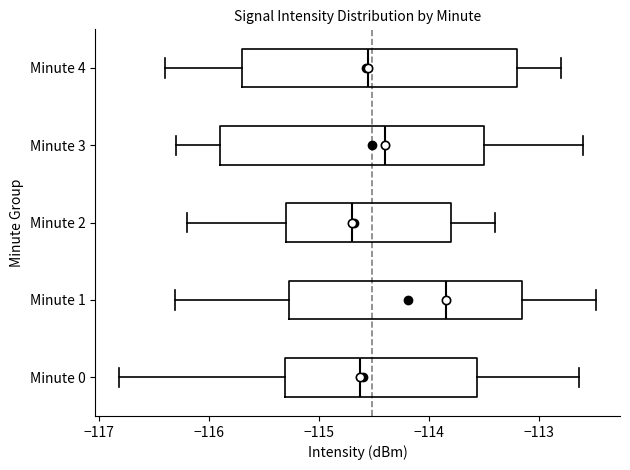

Reading bottom to top, transcribe this box plot: for each box, give where its median line is, the range the box spans, and where its two whiskers end, as read against the x-axis. The values are not printed on the chart, so give them approximately, as read against the axis.

Minute 0: median -114.6, box -115.3 to -113.6, whiskers -116.8 to -112.6
Minute 1: median -113.8, box -115.3 to -113.2, whiskers -116.3 to -112.5
Minute 2: median -114.7, box -115.3 to -113.8, whiskers -116.2 to -113.4
Minute 3: median -114.4, box -115.9 to -113.5, whiskers -116.3 to -112.6
Minute 4: median -114.5, box -115.7 to -113.2, whiskers -116.4 to -112.8